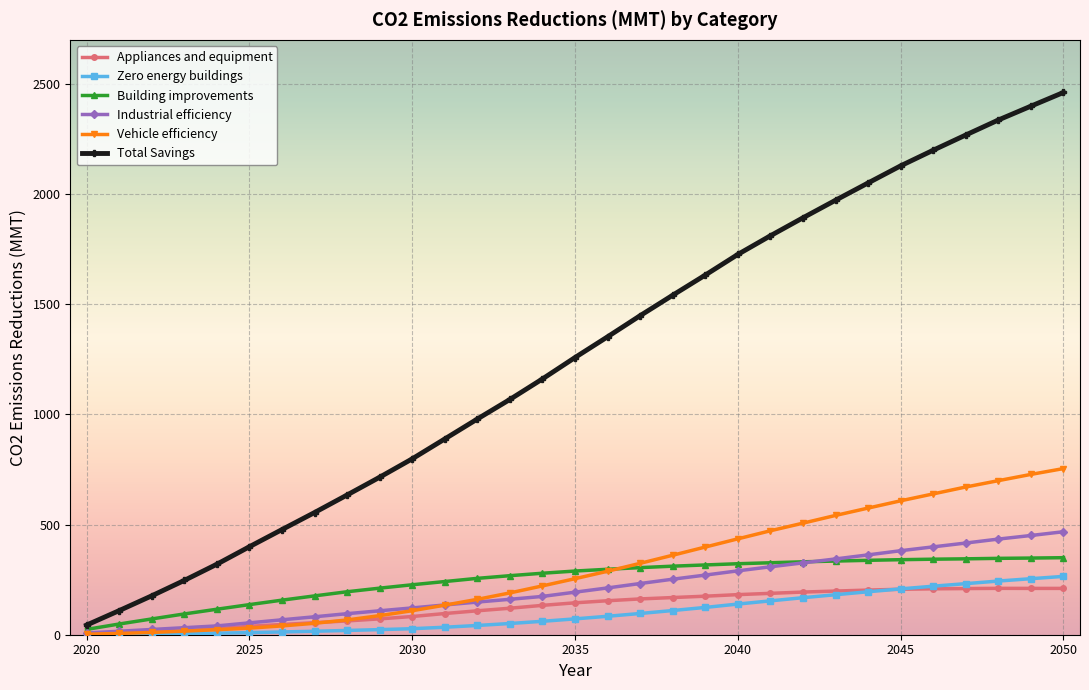

Which series has the widest spread of values?

Total Savings